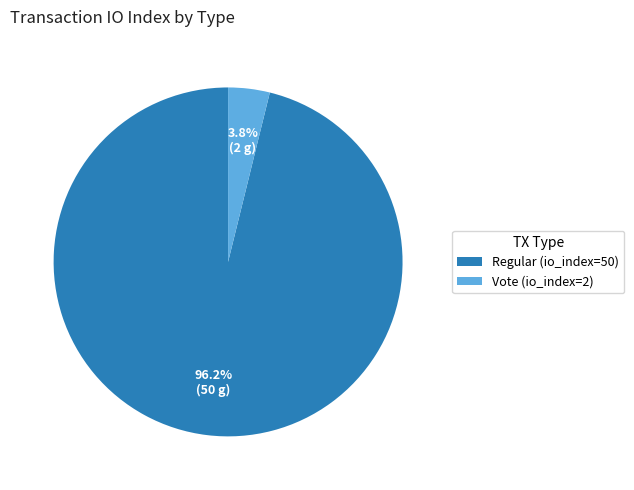

To the nearest percent, what is the difference between the Regular (io_index=50) and Vote (io_index=2) slice percentages?

92%